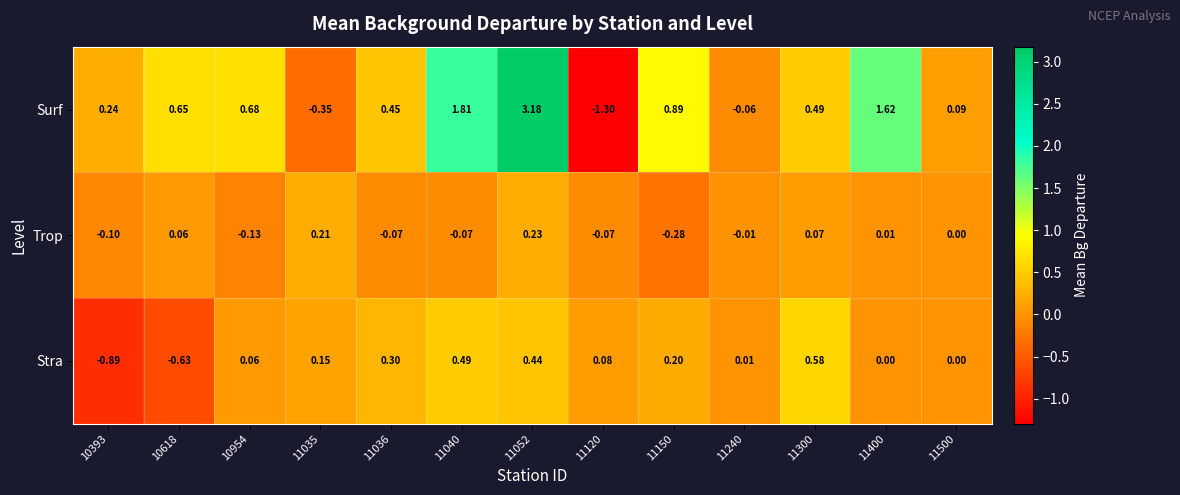

How many series are shown in this chart?

3